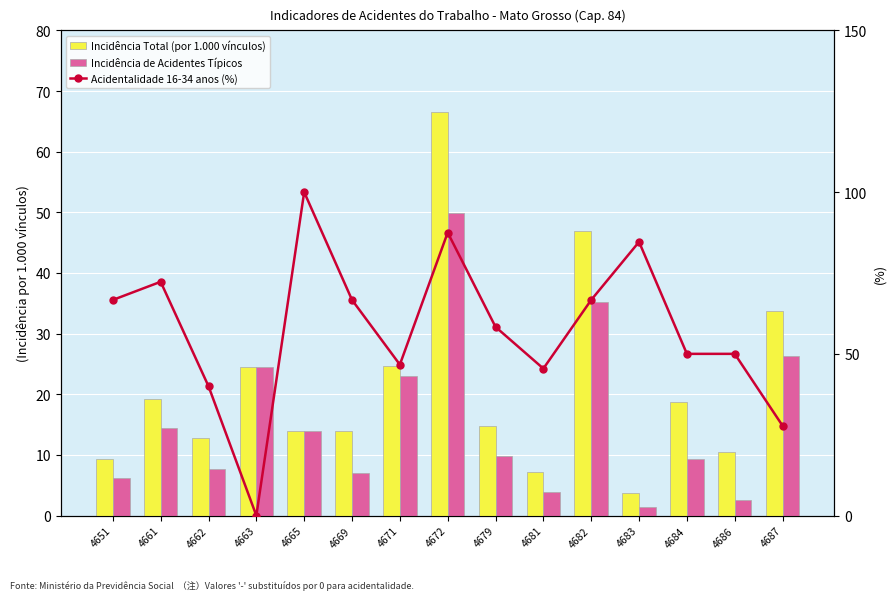

Is it true that Acidentalidade 16-34 anos (%) equals 66.7 at 4651?

True